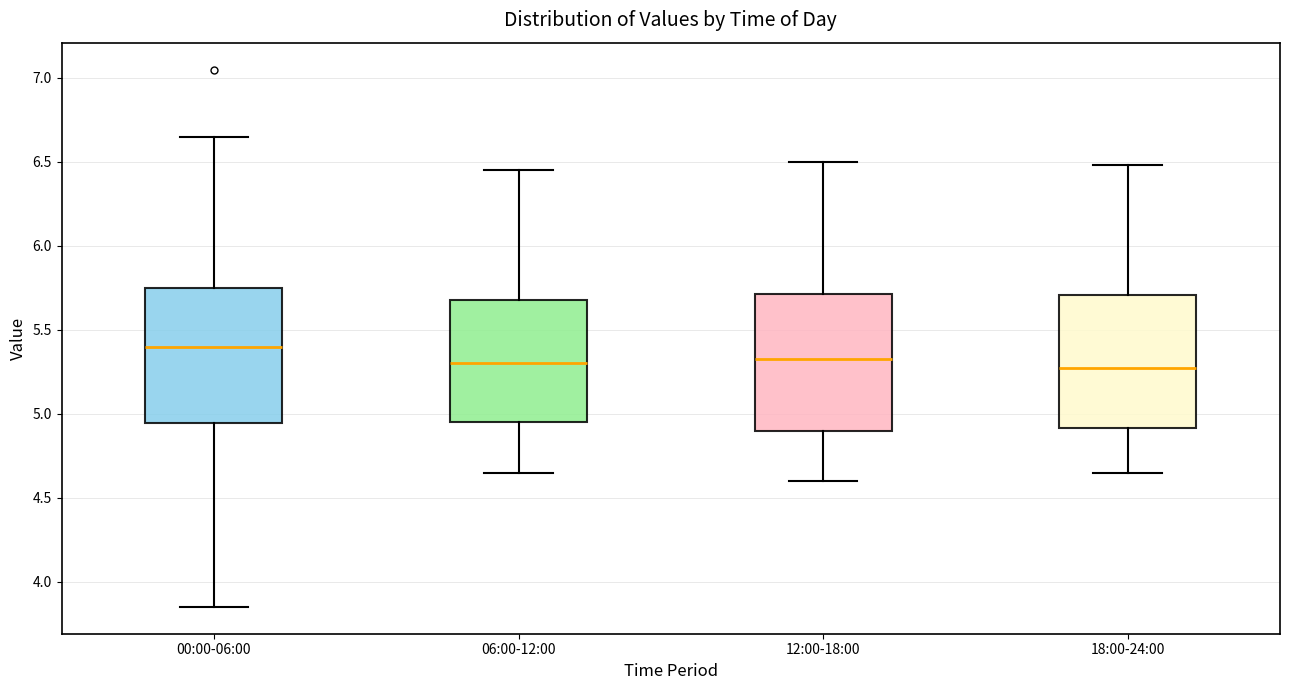

Where is the upper edge of the box for 00:00-06:00 on the y-axis? The values are not printed on the chart, so give them approximately, as read against the axis.

5.75